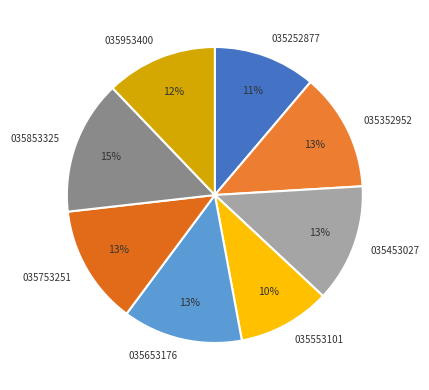

True or false: 035352952 accounts for 7% of the total.

False